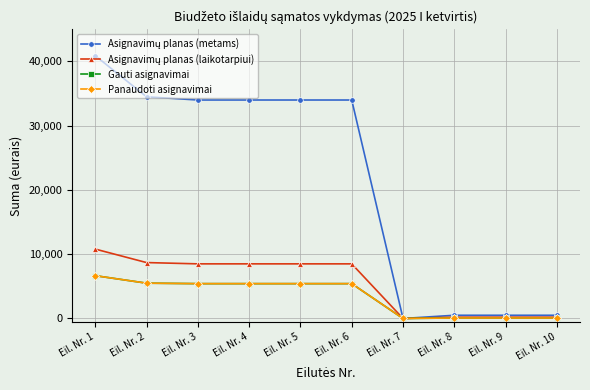

True or false: Gauti asignavimai and Asignavimų planas (metams) cross at least once.

False